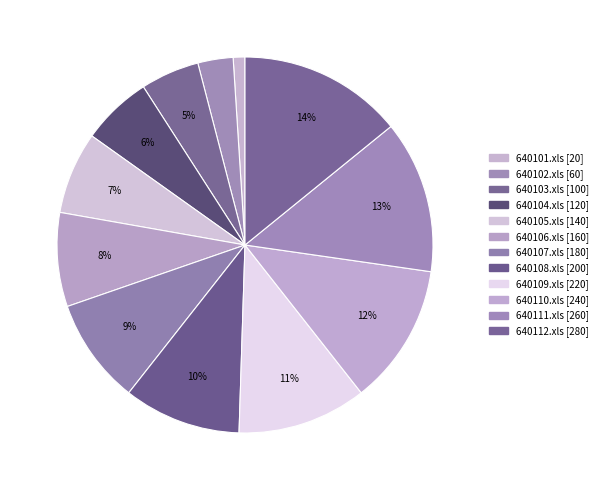

Count the number of slices in the pie.

12